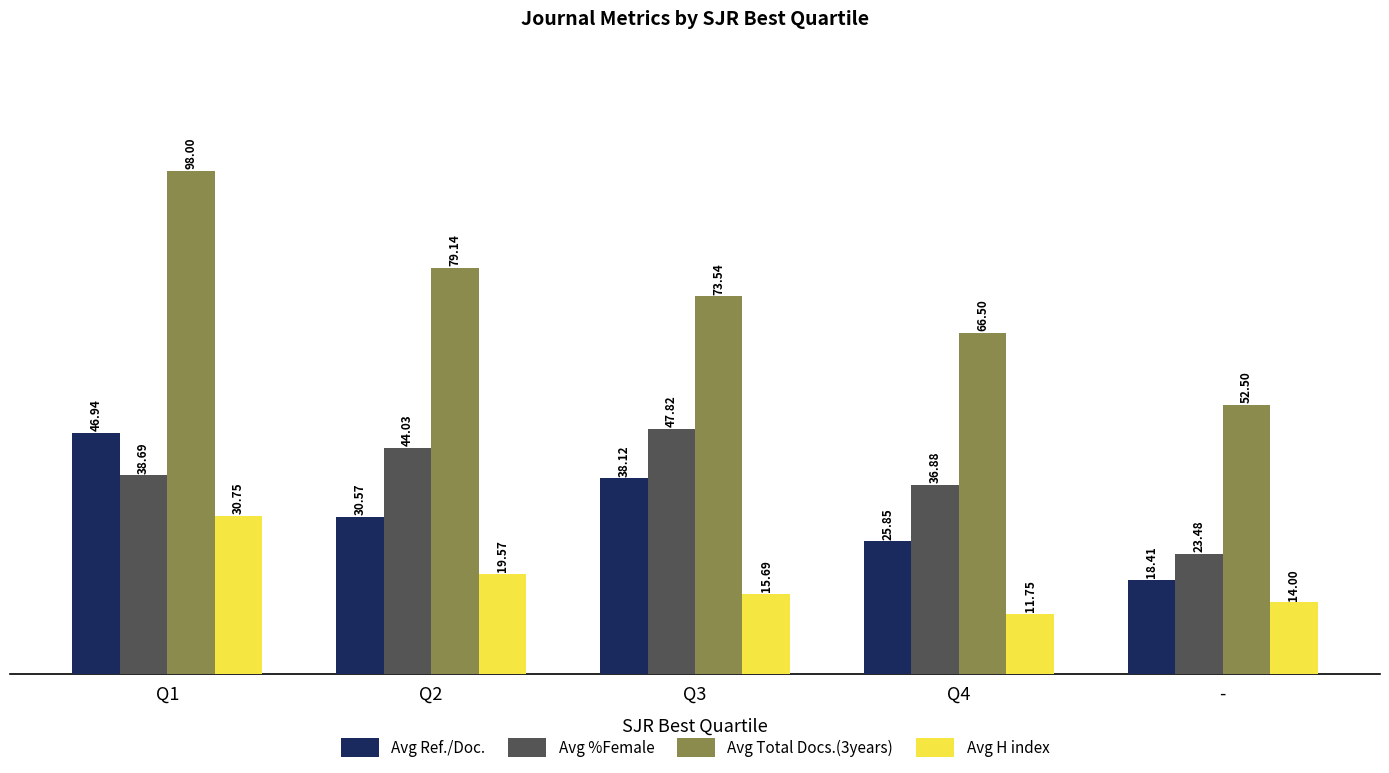

Reading left to right, extract all data points from this chart.

Avg Ref./Doc.: 46.9	30.6	38.1	25.9	18.4
Avg %Female: 38.7	44.0	47.8	36.9	23.5
Avg Total Docs.(3years): 98.0	79.1	73.5	66.5	52.5
Avg H index: 30.8	19.6	15.7	11.8	14.0